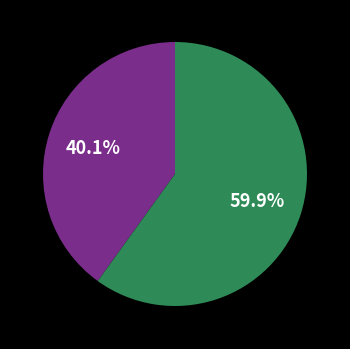

How many segments does this pie chart have?

2